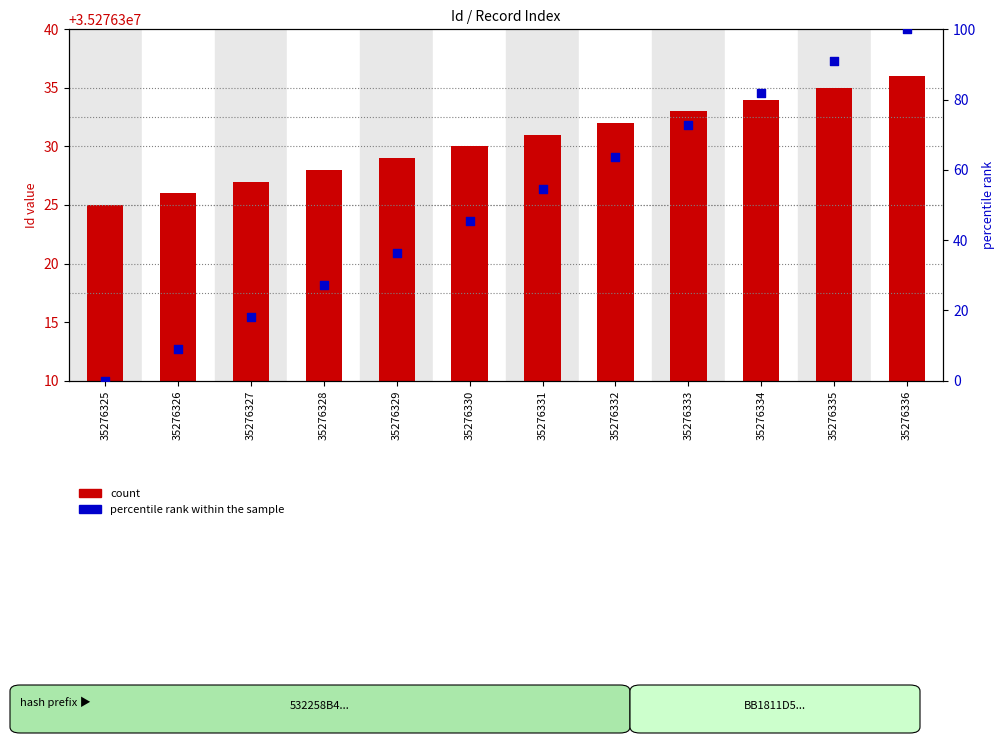

What are all the series names shown in the legend?

count, percentile rank within the sample